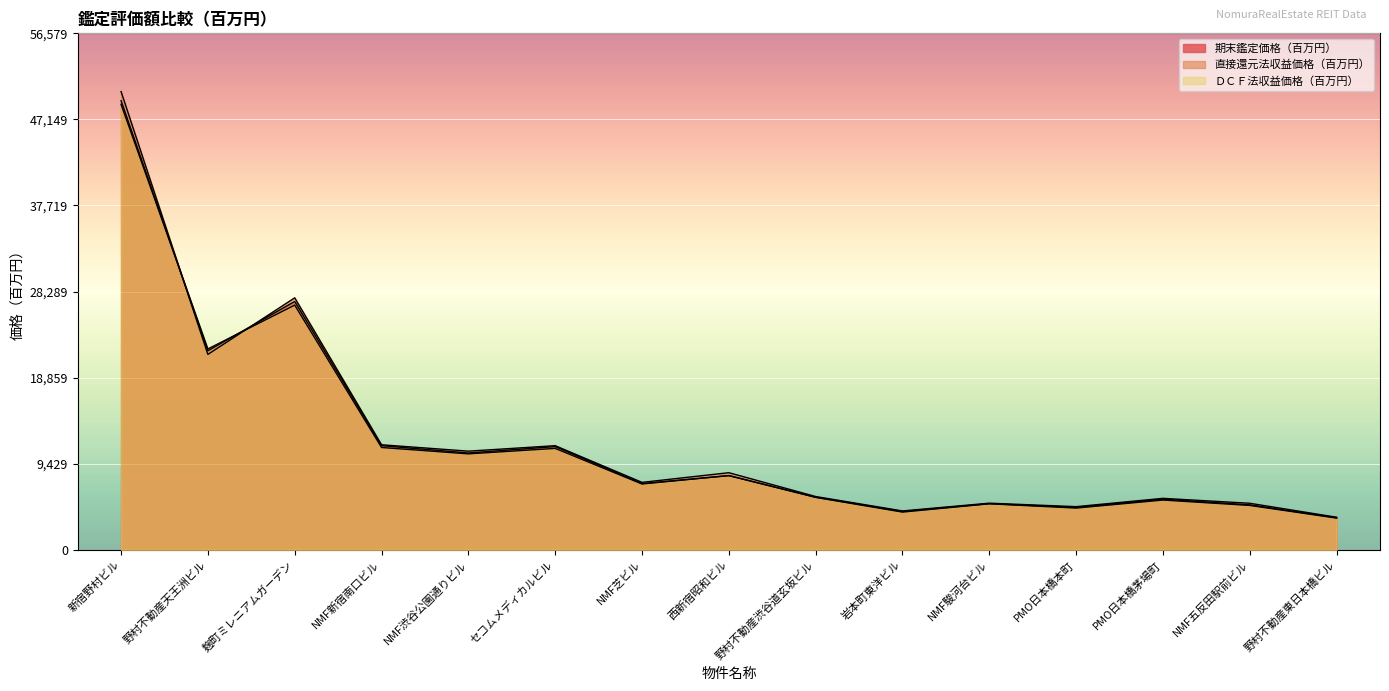

Which series changed the most between 新宿野村ビル and 岩本町東洋ビル?

直接還元法収益価格（百万円）